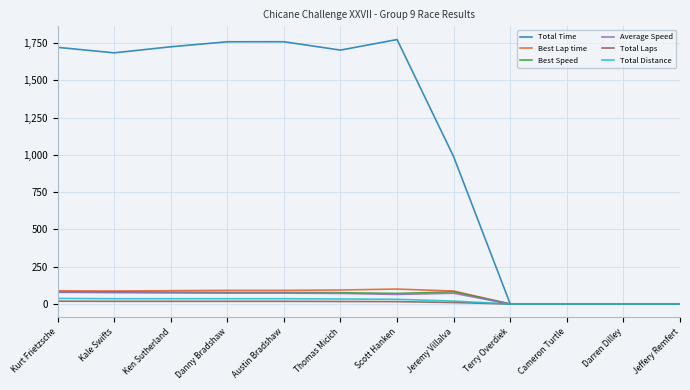

Between Thomas Micich and Darren Dilley, which series saw the biggest shift?

Total Time